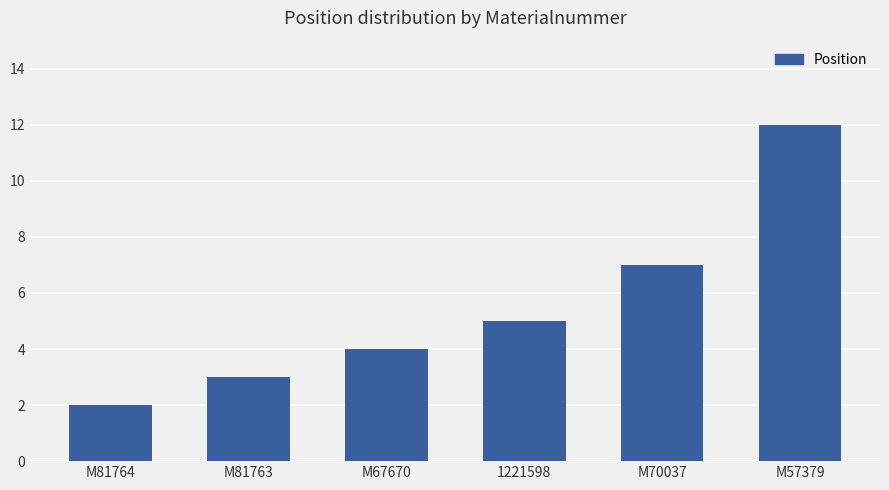

What is the value of the 2nd bar from the left?

3